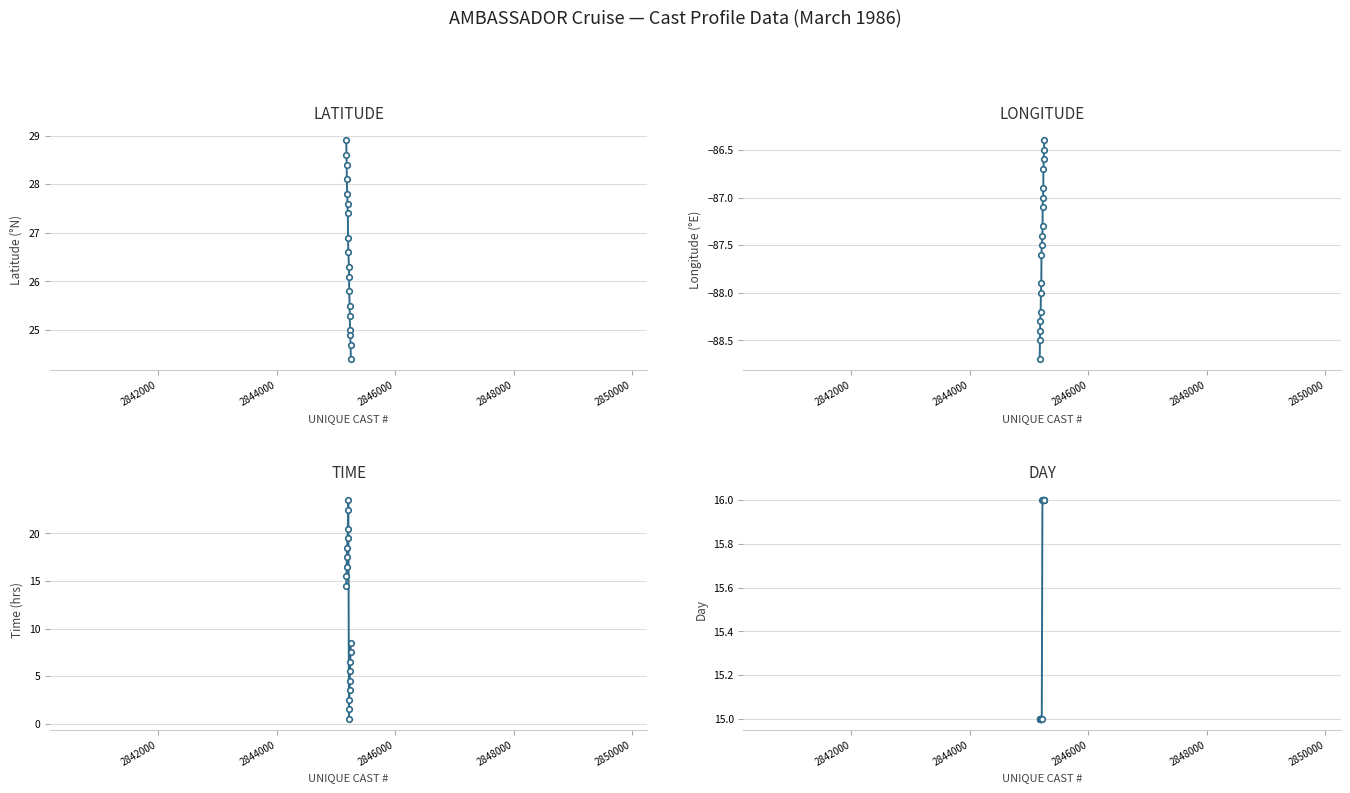

Count the DAY values in the range 15 to 16.

18